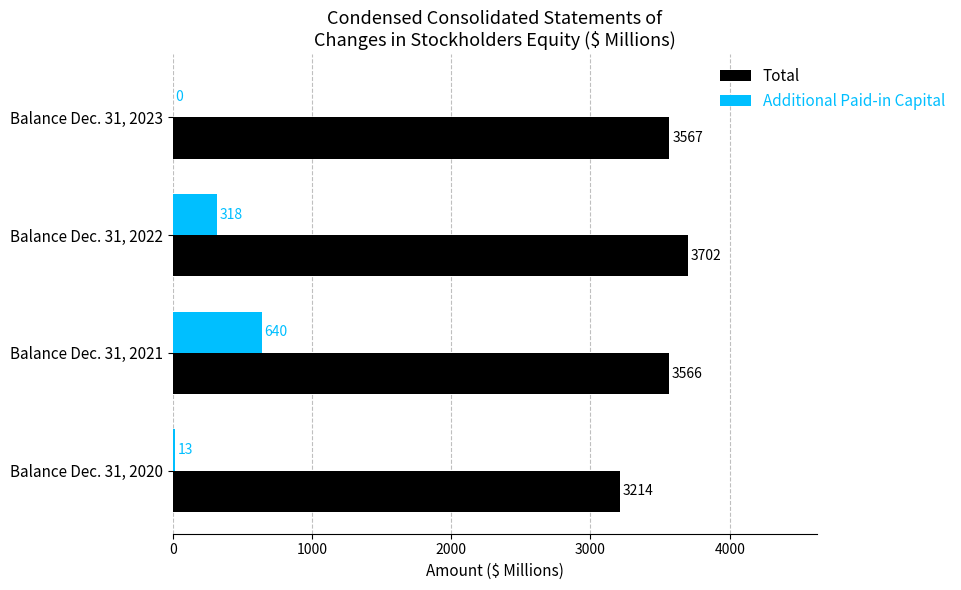

Which series has the largest total across all categories?

Total